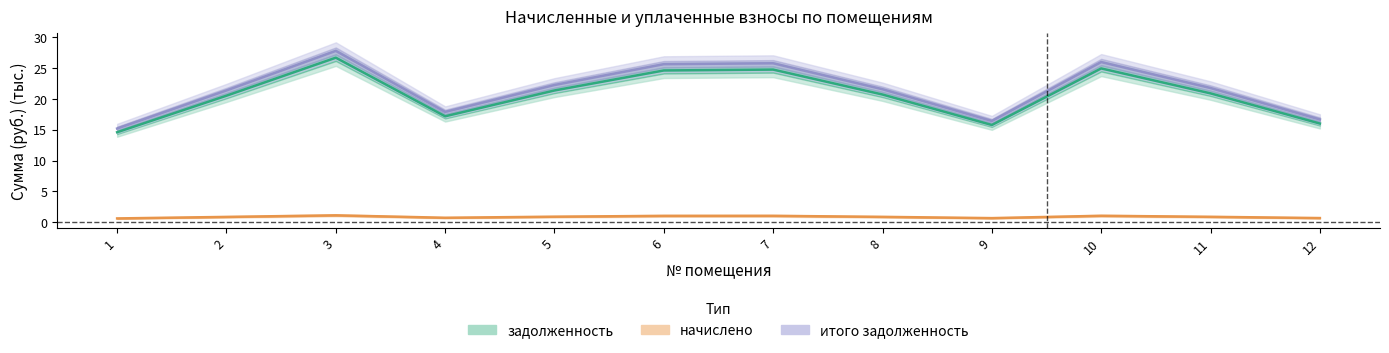

What is the difference between the maximum and minimum values in the начислено series?

0.5